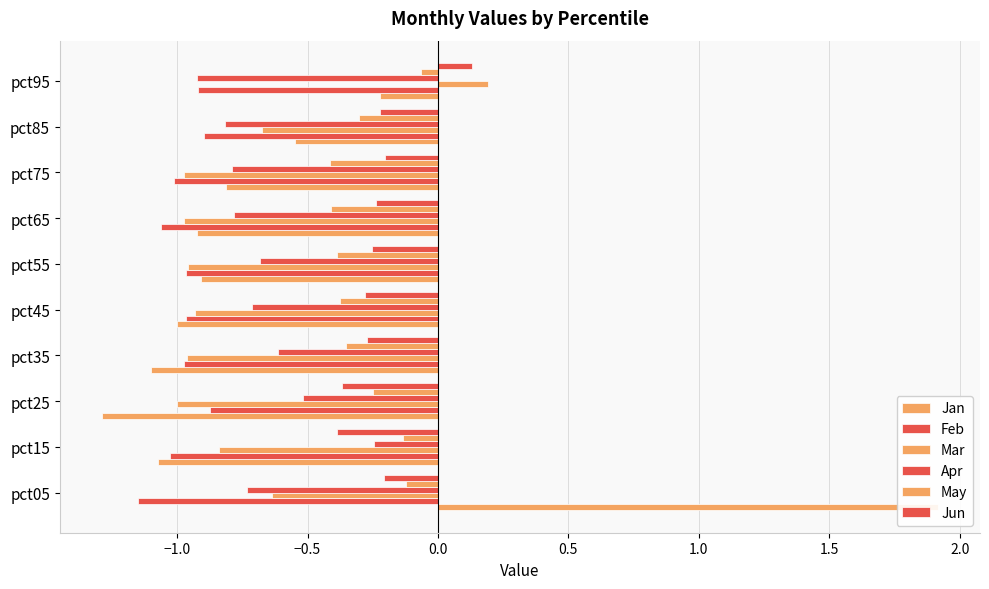

Reading right to left, what are all the values shown in this chart?

Jan: -0.2	-0.5	-0.8	-0.9	-0.9	-1.0	-1.1	-1.3	-1.1	1.9
Feb: -0.9	-0.9	-1.0	-1.1	-1.0	-1.0	-1.0	-0.9	-1.0	-1.1
Mar: 0.2	-0.7	-1.0	-1.0	-1.0	-0.9	-1.0	-1.0	-0.8	-0.6
Apr: -0.9	-0.8	-0.8	-0.8	-0.7	-0.7	-0.6	-0.5	-0.2	-0.7
May: -0.1	-0.3	-0.4	-0.4	-0.4	-0.4	-0.4	-0.3	-0.1	-0.1
Jun: 0.1	-0.2	-0.2	-0.2	-0.3	-0.3	-0.3	-0.4	-0.4	-0.2